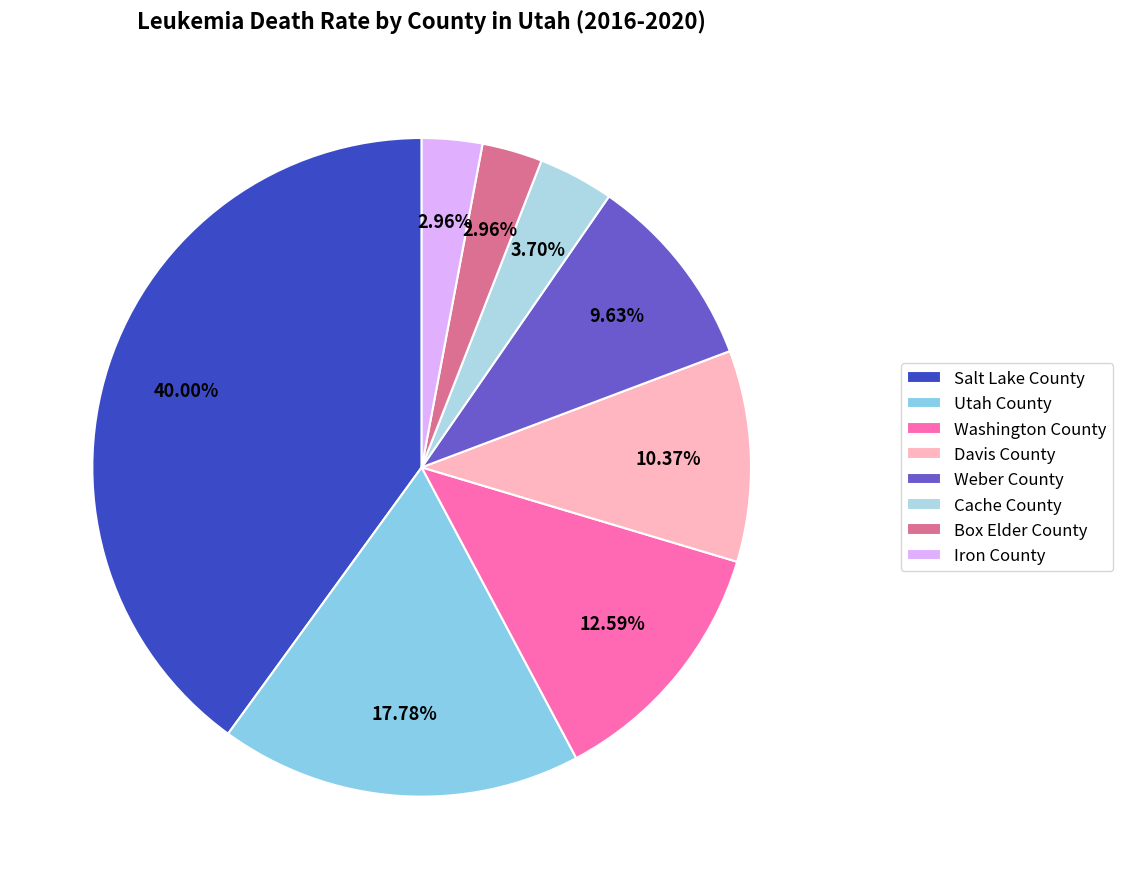

Is it true that Box Elder County is 3% of the pie?

True